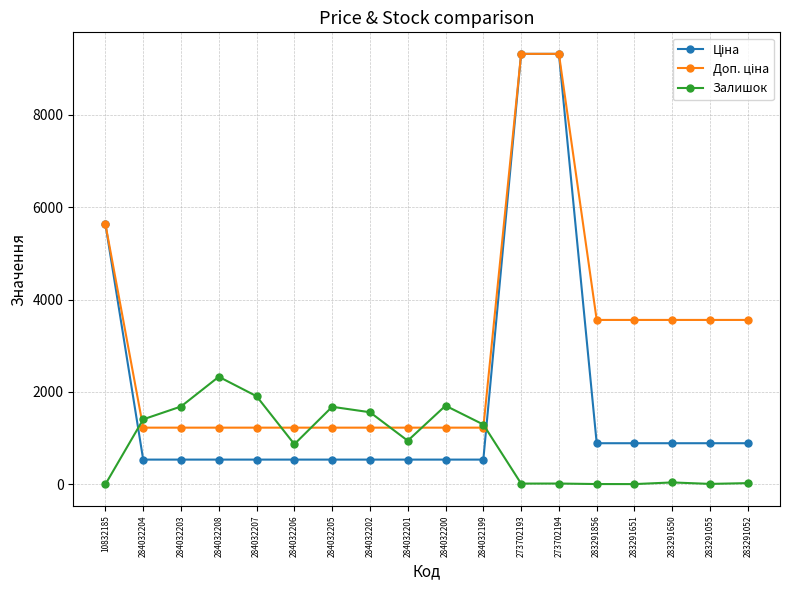

At how many categories does at least one series exceed 3792?

3